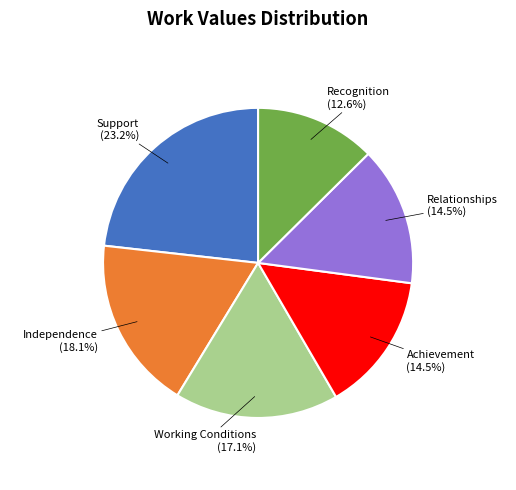

How many segments does this pie chart have?

6